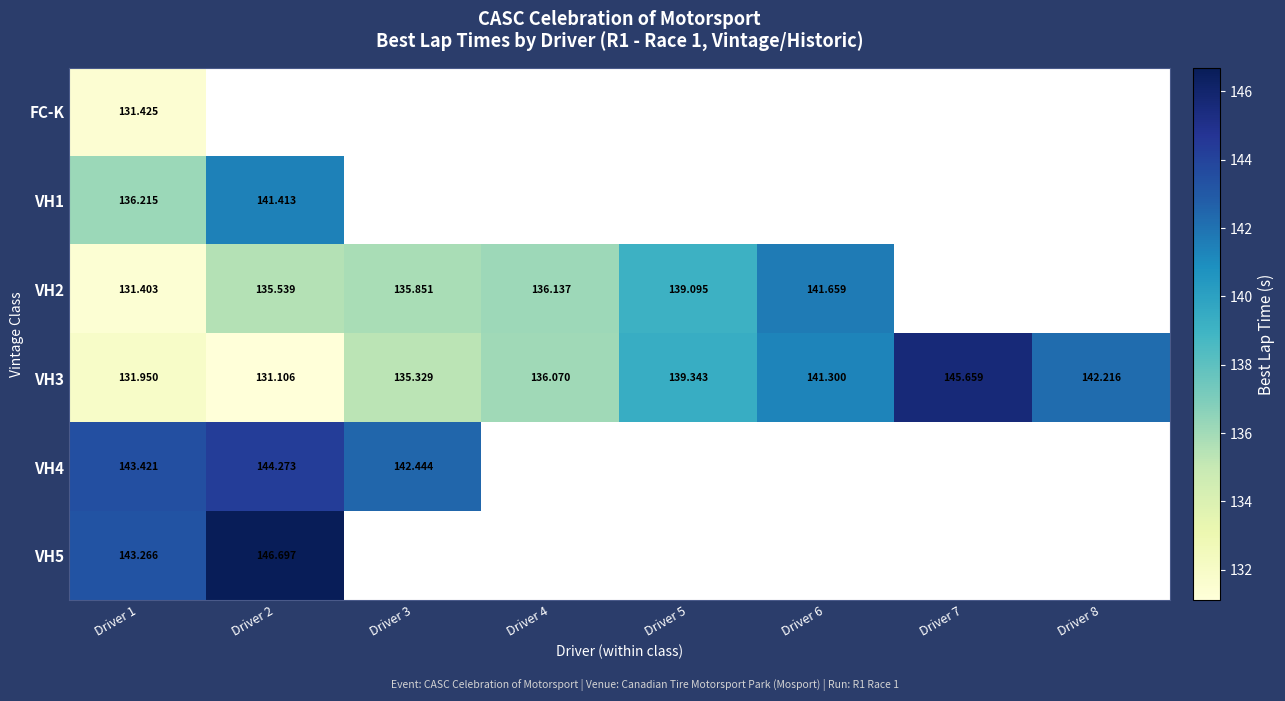

Which label corresponds to the smallest value in the chart?

Driver 2